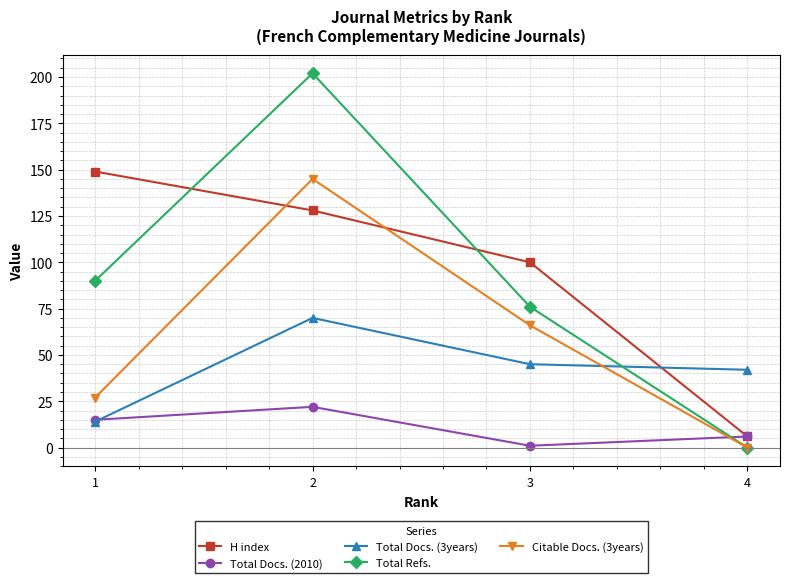

True or false: Total Docs. (3years) has more than 1 points higher than both neighbors.

False